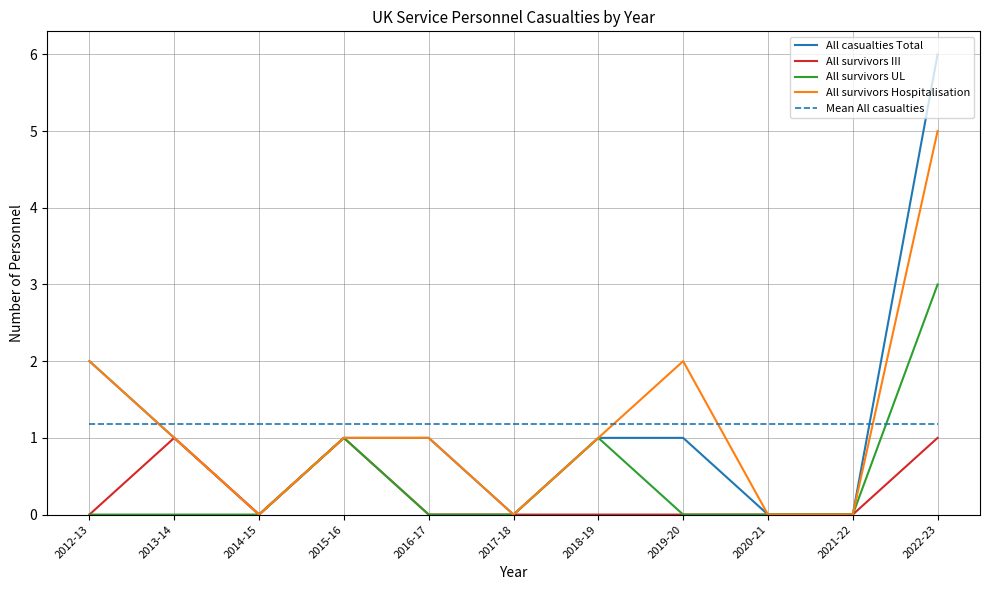

The All survivors Hospitalisation series shows 0.0 at 2017-18. True or false?

True